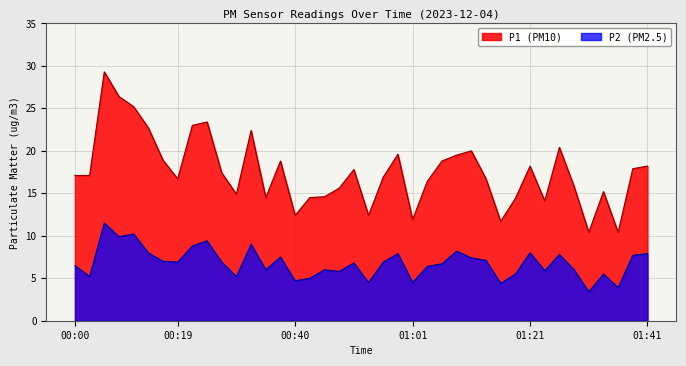

The P2 series shows 4.4 at 01:16. True or false?

True